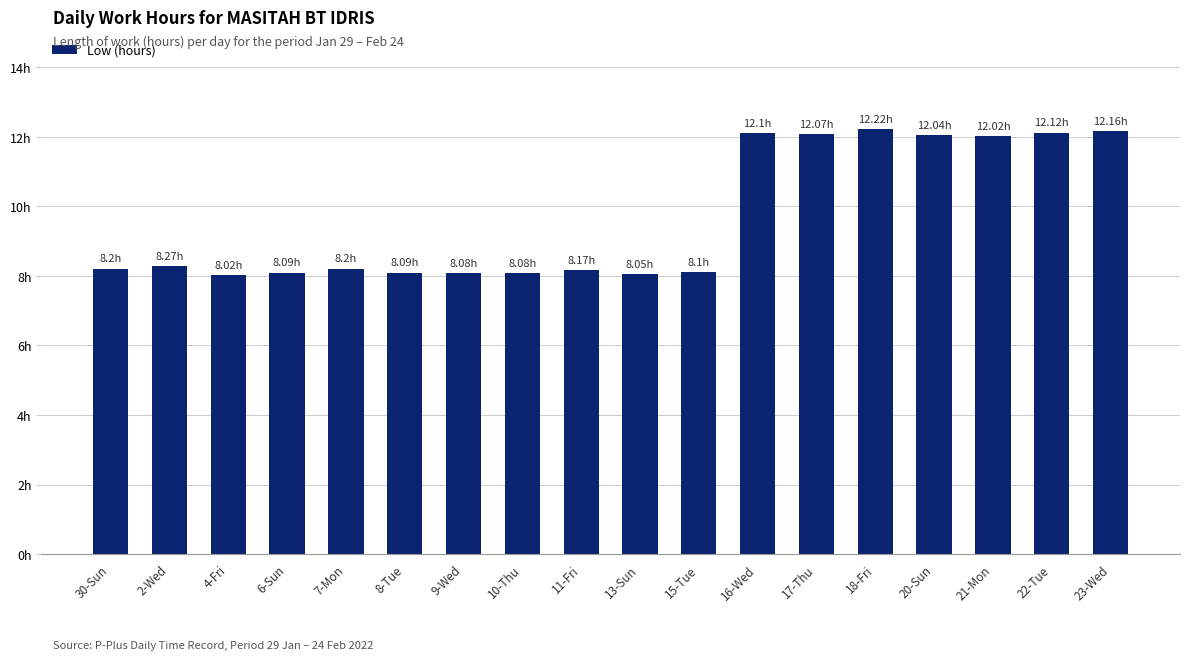

Are the bars horizontal?

No